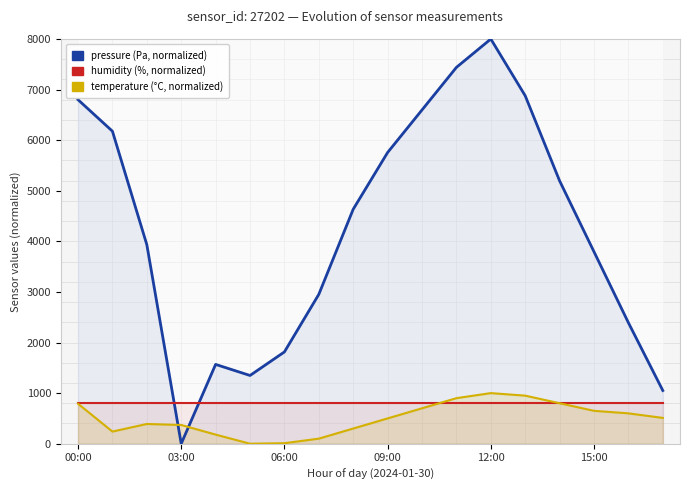

What is the highest value of the pressure series?

8000.0